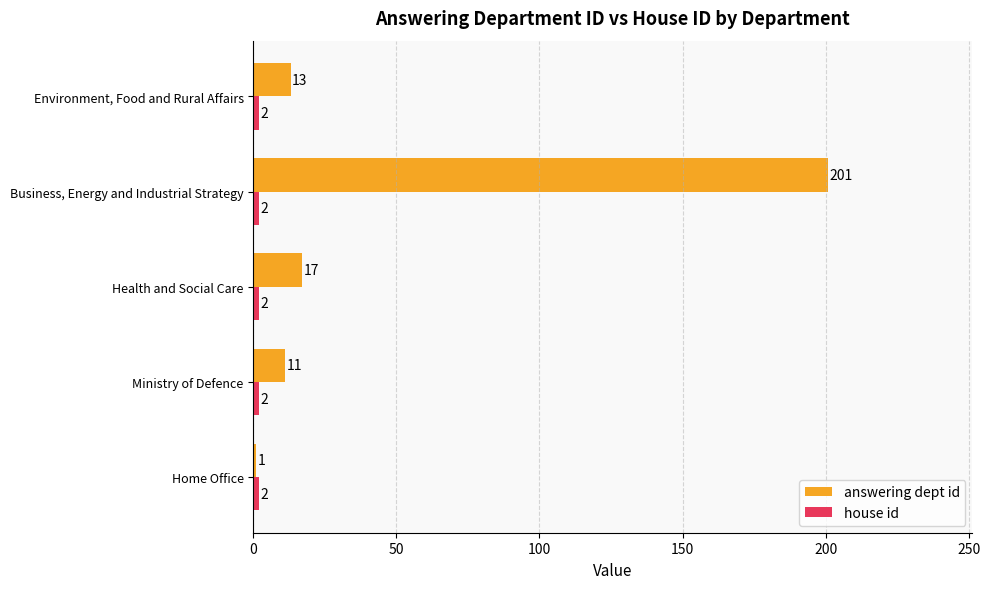

The value of answering dept id at Home Office is 1. True or false?

True